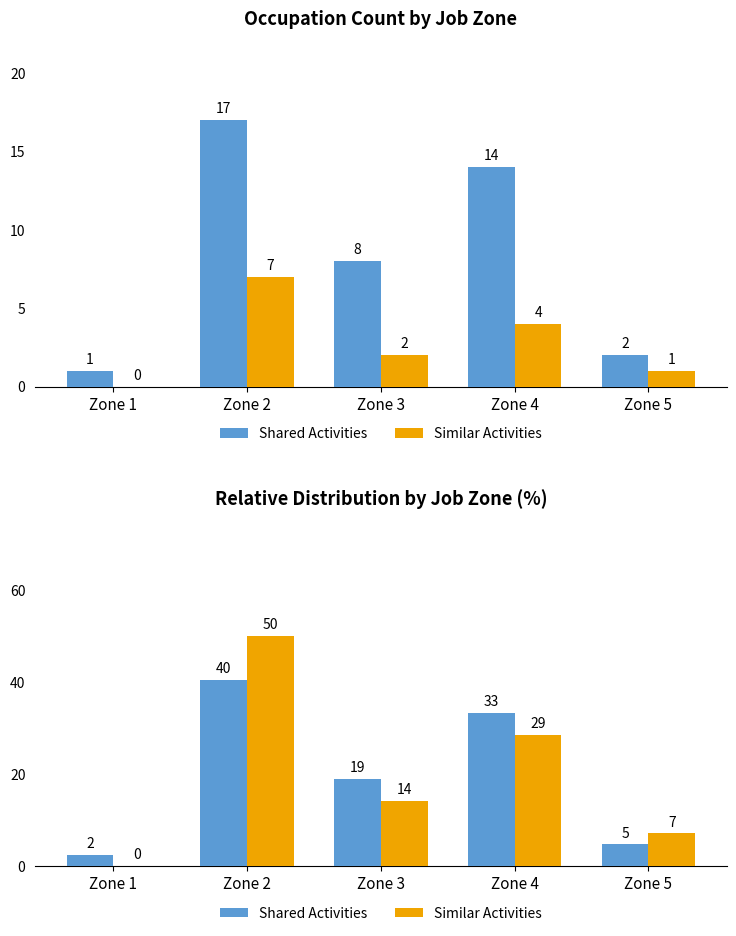

What value does the Similar Activities series have at Zone 3?

14.3